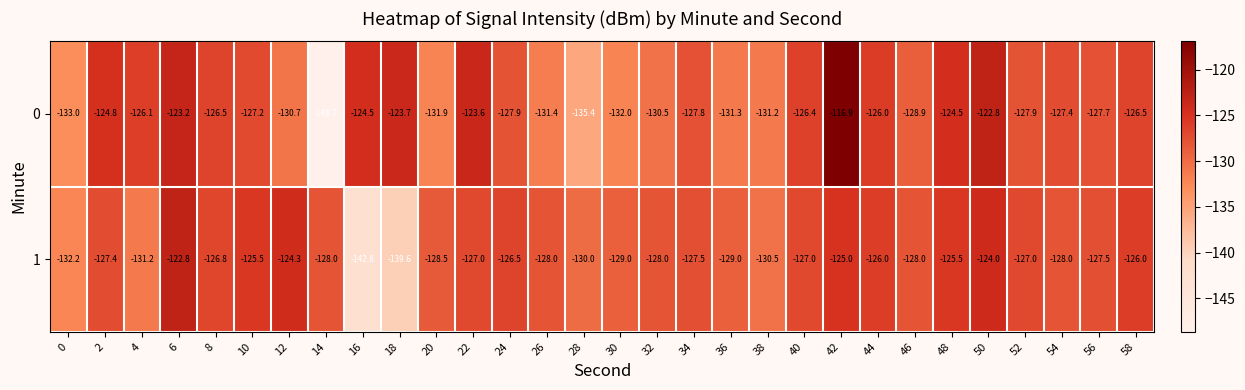

Which label corresponds to the smallest value in the chart?

14